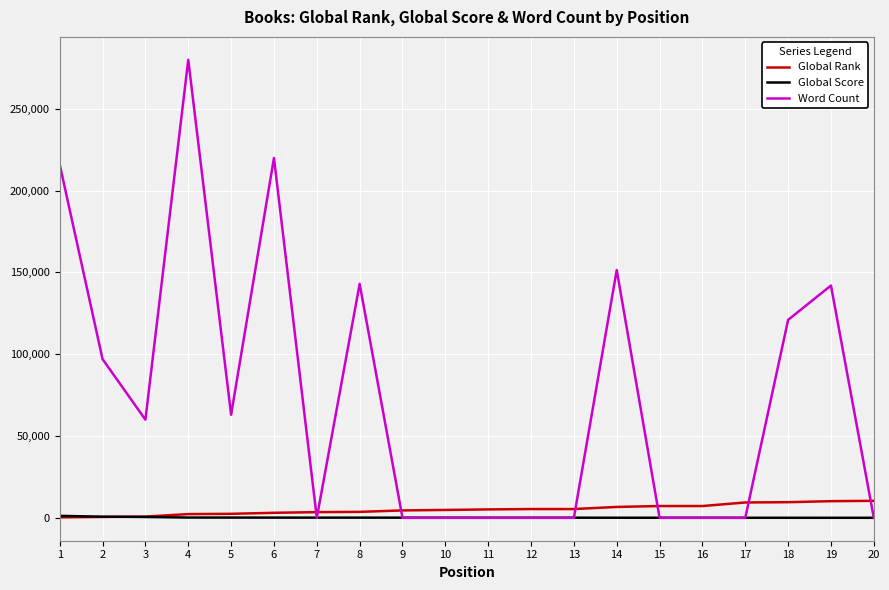

How many distinct data groups are displayed?

3